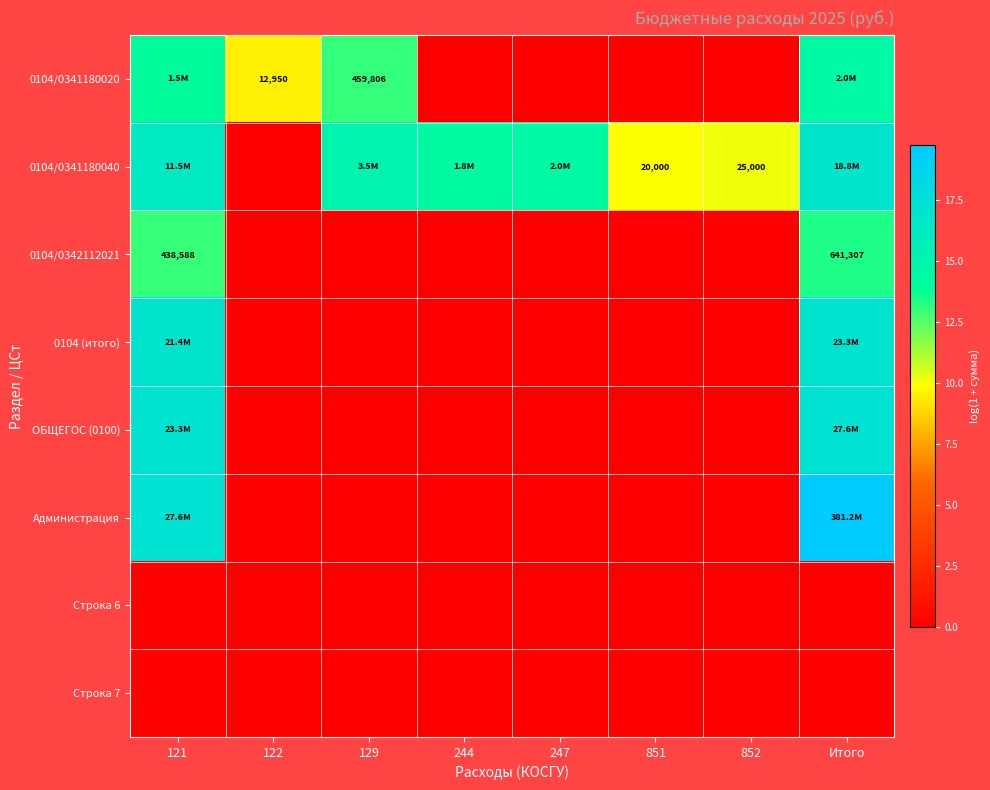

Where is Администрация nearest to the value 9?

121